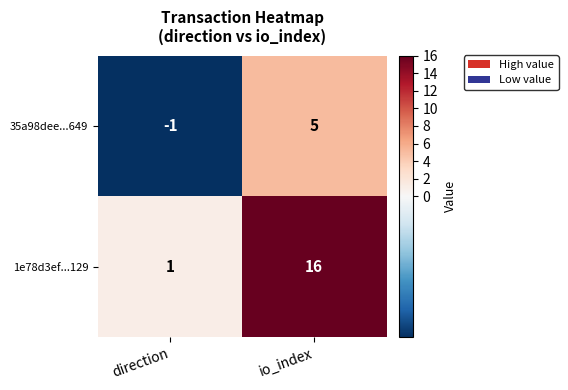

True or false: 1e78d3ef...129 has a value of 16 at io_index.

True